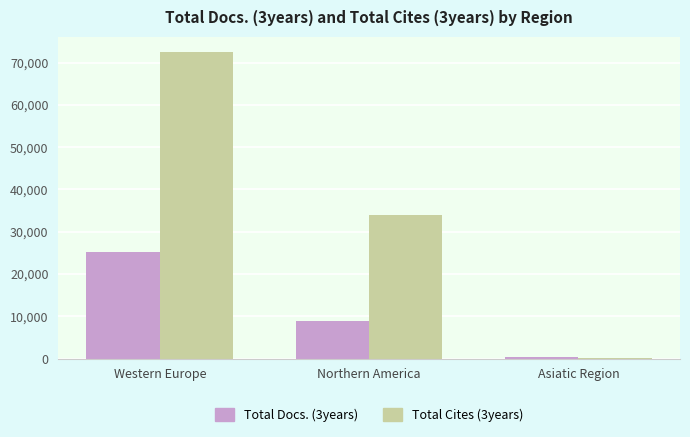

How many Total Cites (3years) values are between 128 and 72450?

3